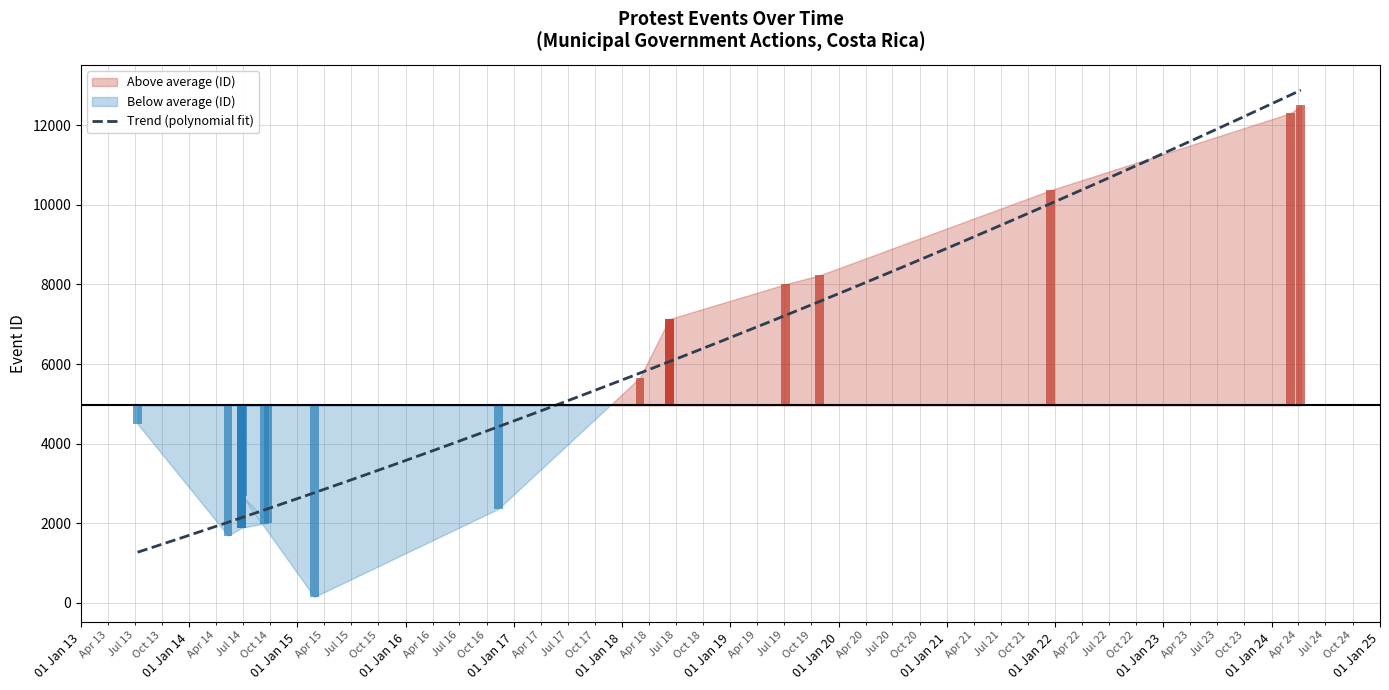

Where does the data first go above 2685?

2013-07-11